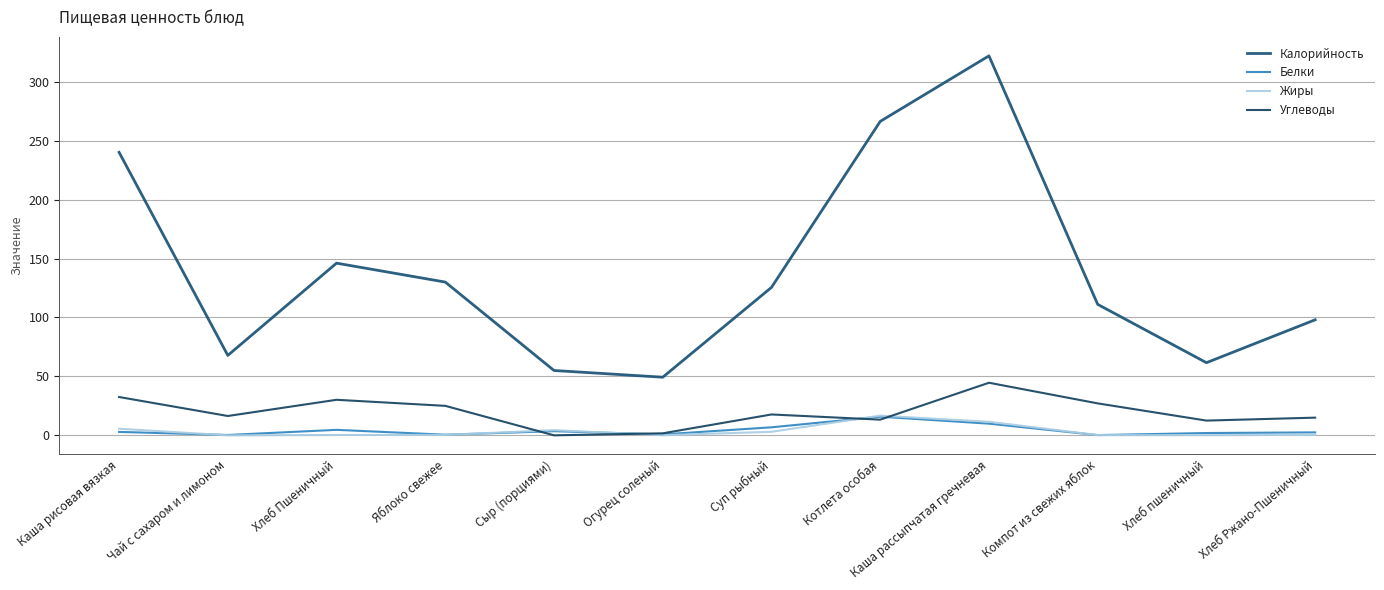

List the labels in order of Белки value, smallest first.

Компот из свежих яблок, Чай с сахаром и лимоном, Яблоко свежее, Огурец соленый, Хлеб пшеничный, Хлеб Ржано-Пшеничный, Каша рисовая вязкая, Сыр (порциями), Хлеб Пшеничный, Суп рыбный, Каша рассыпчатая гречневая, Котлета особая